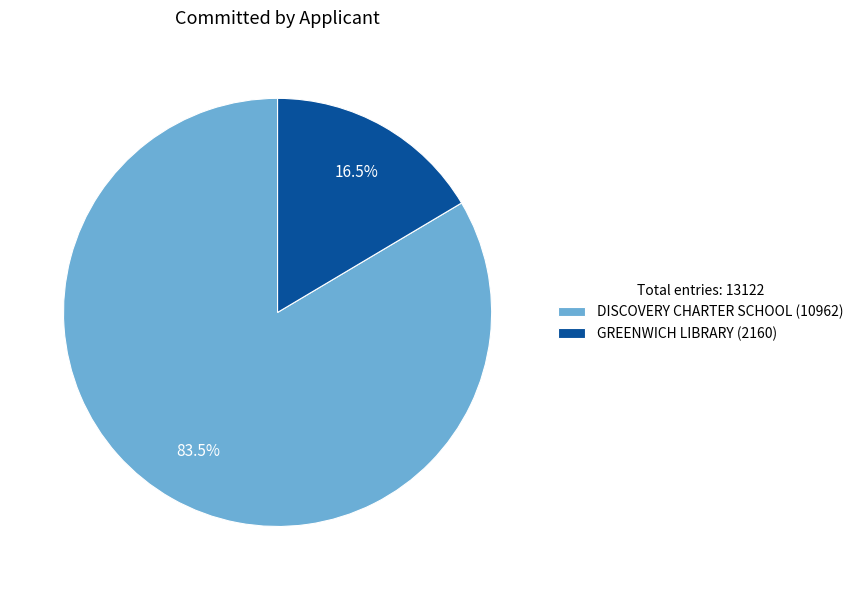

How many segments does this pie chart have?

2